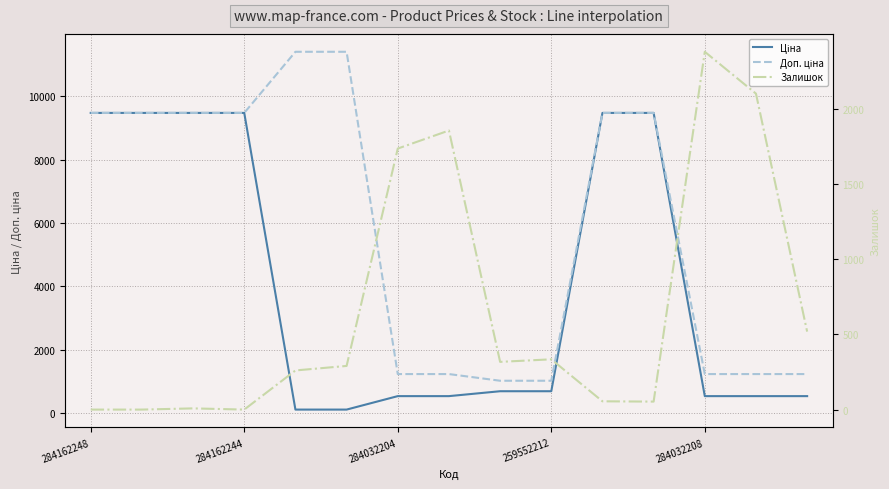

Does the chart display data point markers on the line(s)?

No